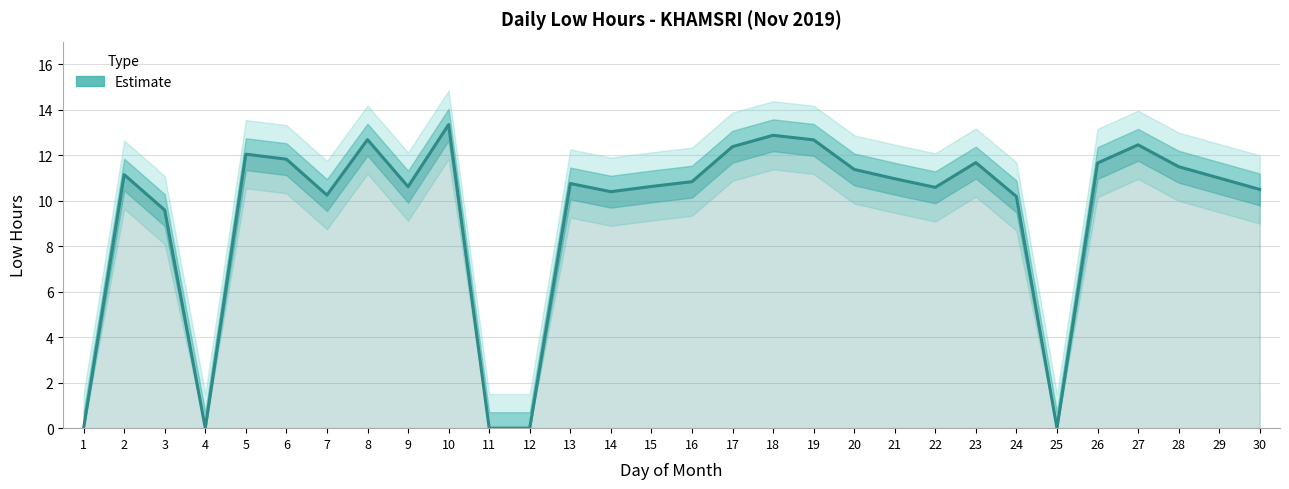

What is the change in value from 23 to 24?

-1.5